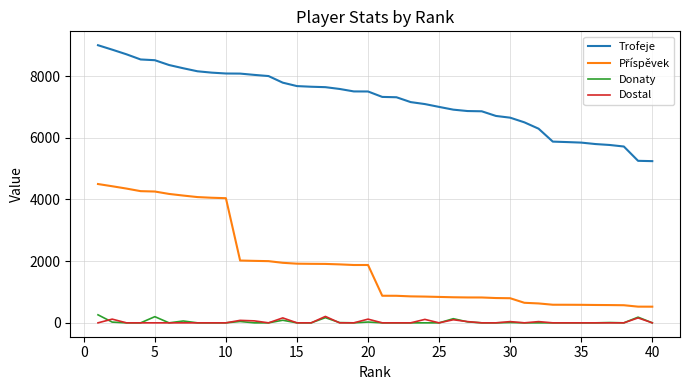

What is the minimum value for Trofeje?

5242